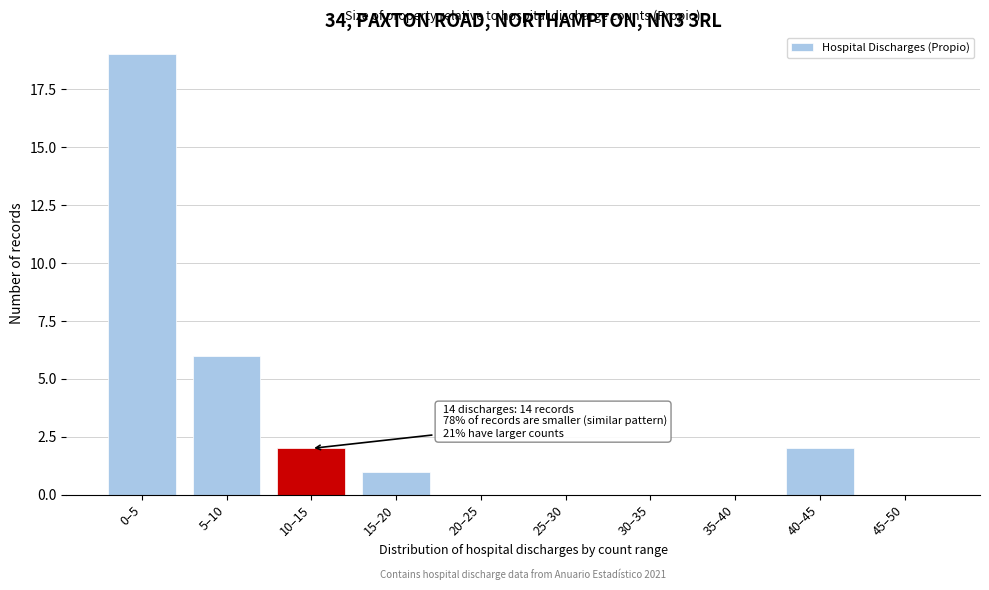

Reading left to right, list all the values displayed in this chart.

0–5=19	5–10=6	10–15=2	15–20=1	20–25=0	25–30=0	30–35=0	35–40=0	40–45=2	45–50=0